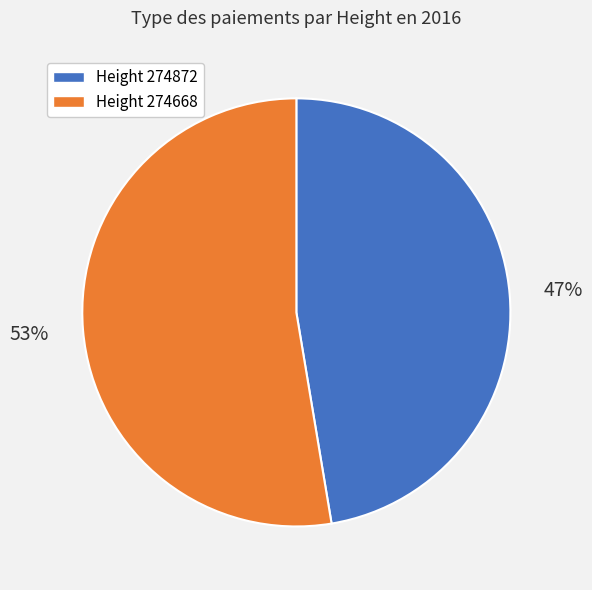

To the nearest percent, what is the average slice percentage?

50%